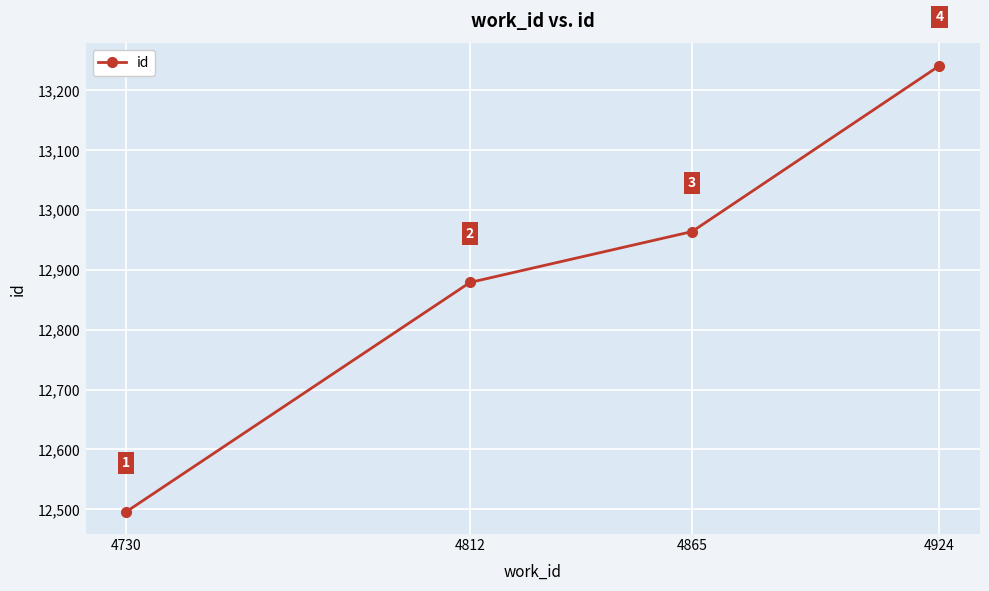

Between 4730 and 4865, which is larger?

4865